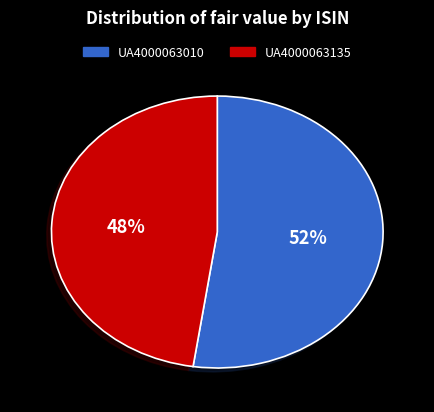

What is the majority slice?

UA4000063010